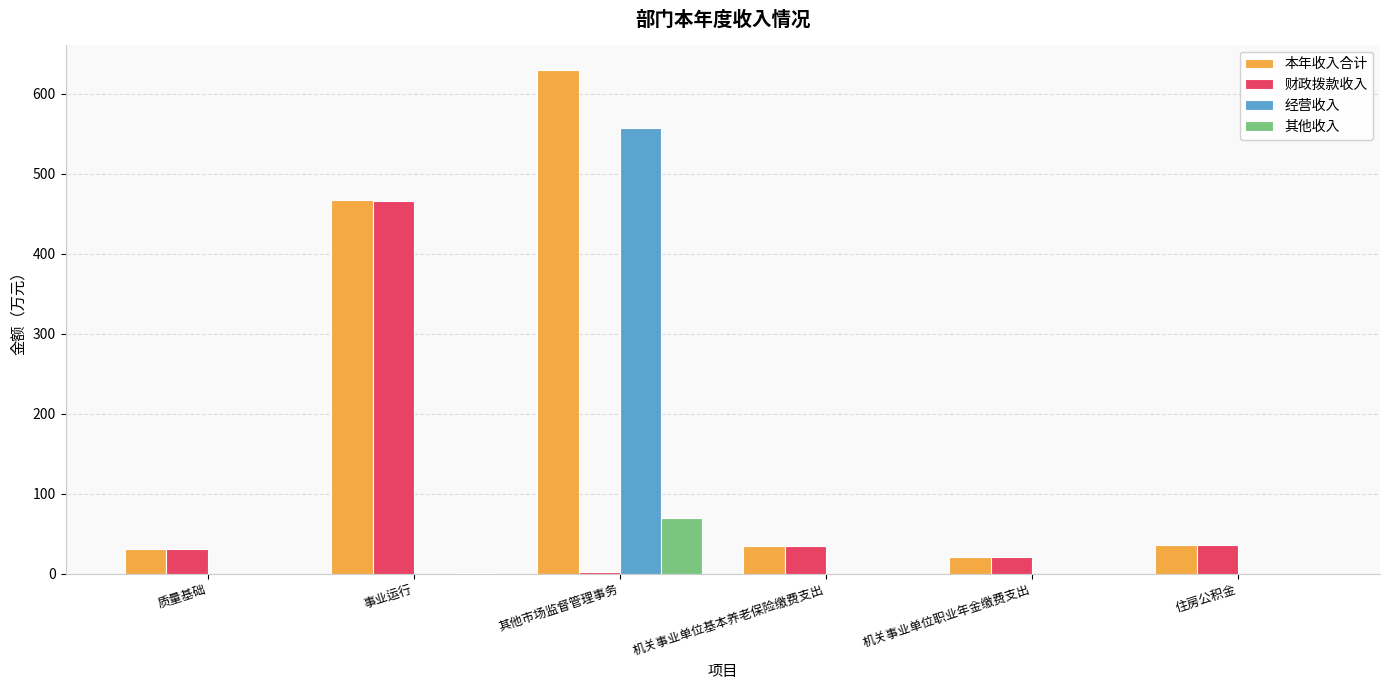

Which label corresponds to the largest value in the chart?

其他市场监督管理事务